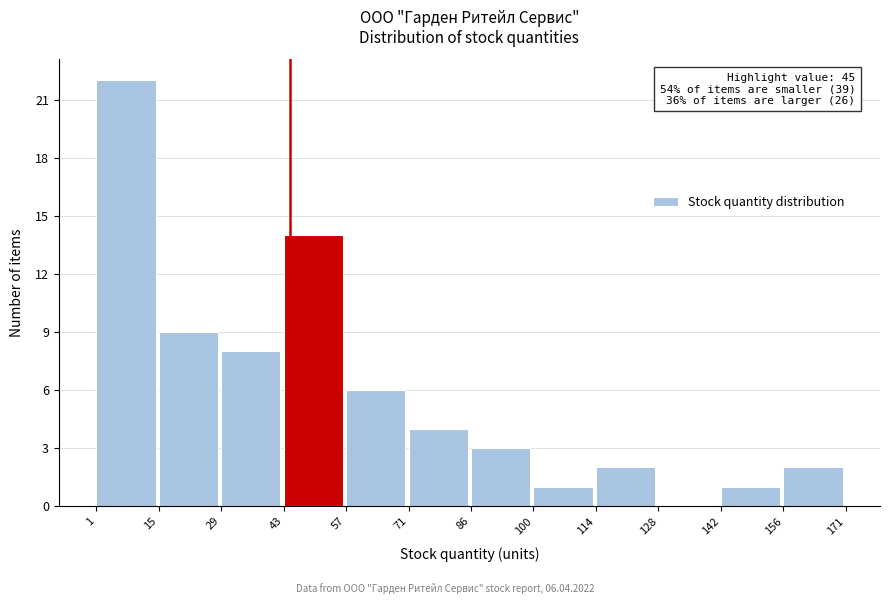

Over which range of the x-axis is the bar tallest?

1 to 15